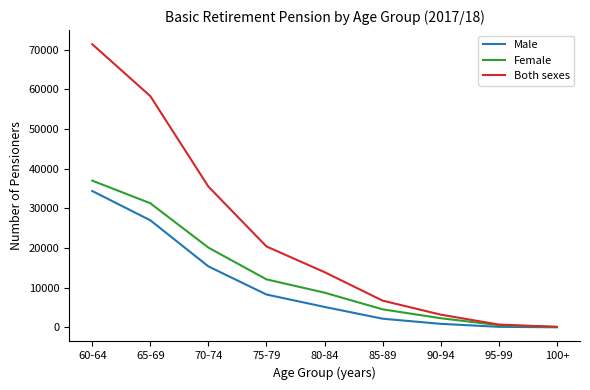

At how many categories does at least one series exceed 18884?

4